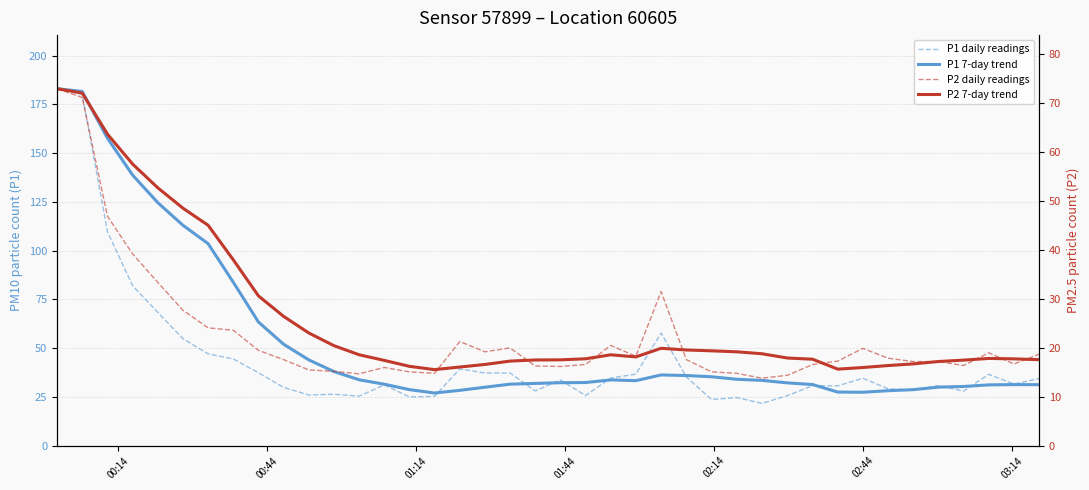

What is the value of the P1 7-day trend point at the 27th from the left?

35.4